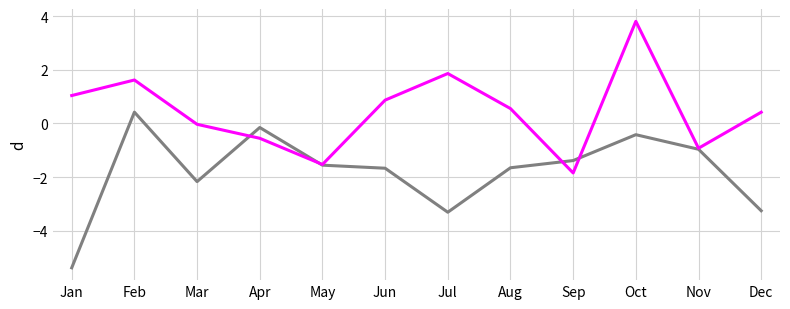

What is the spread (max minus min) of values at Oct?

4.2